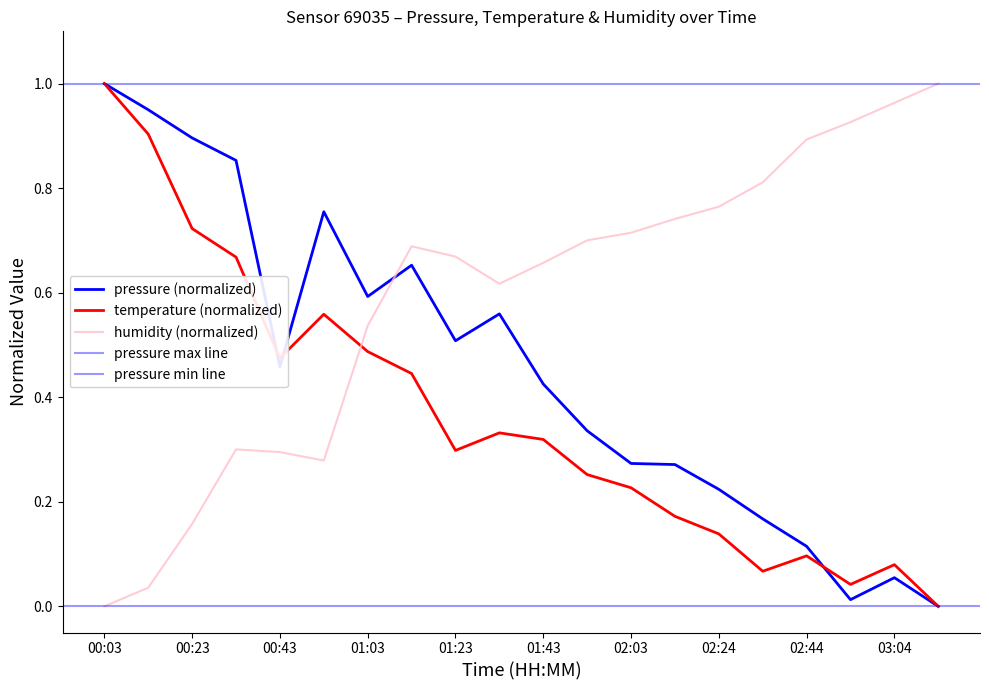

Read the humidity value at 00:33.

0.3